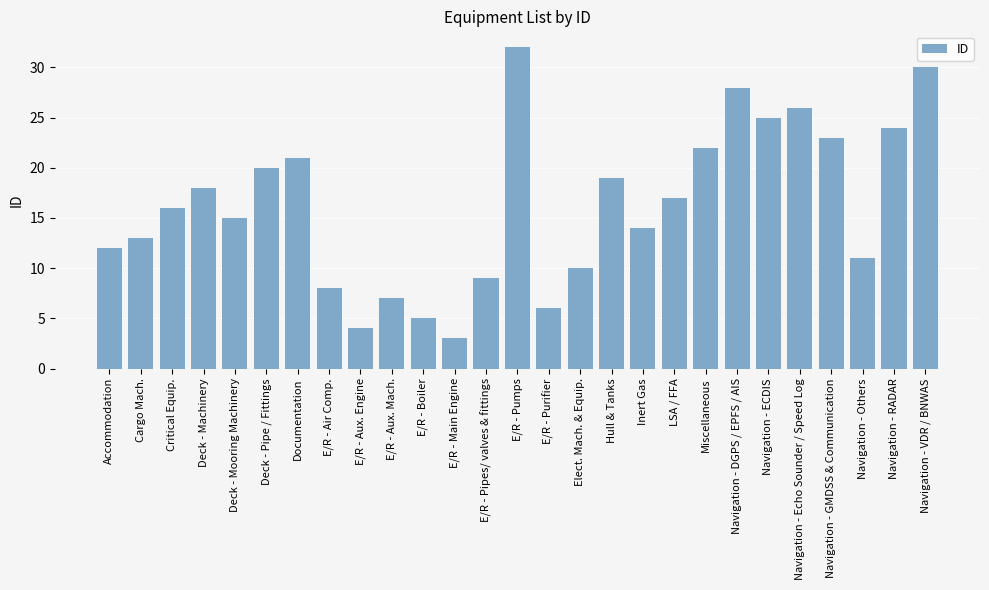

What is the smallest value displayed?

3